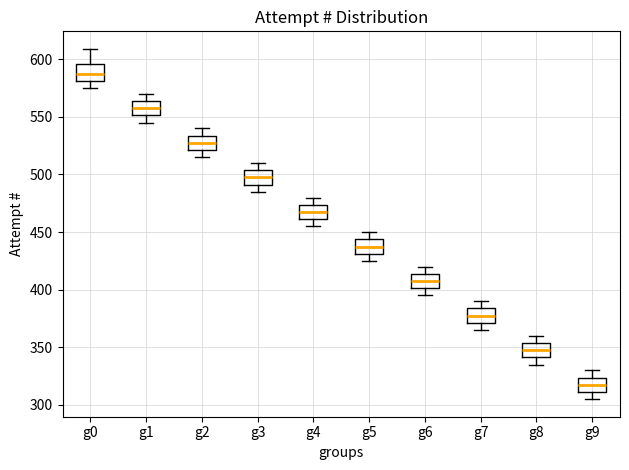

Where is the lower edge of the box for g3 on the y-axis? The values are not printed on the chart, so give them approximately, as read against the axis.

490